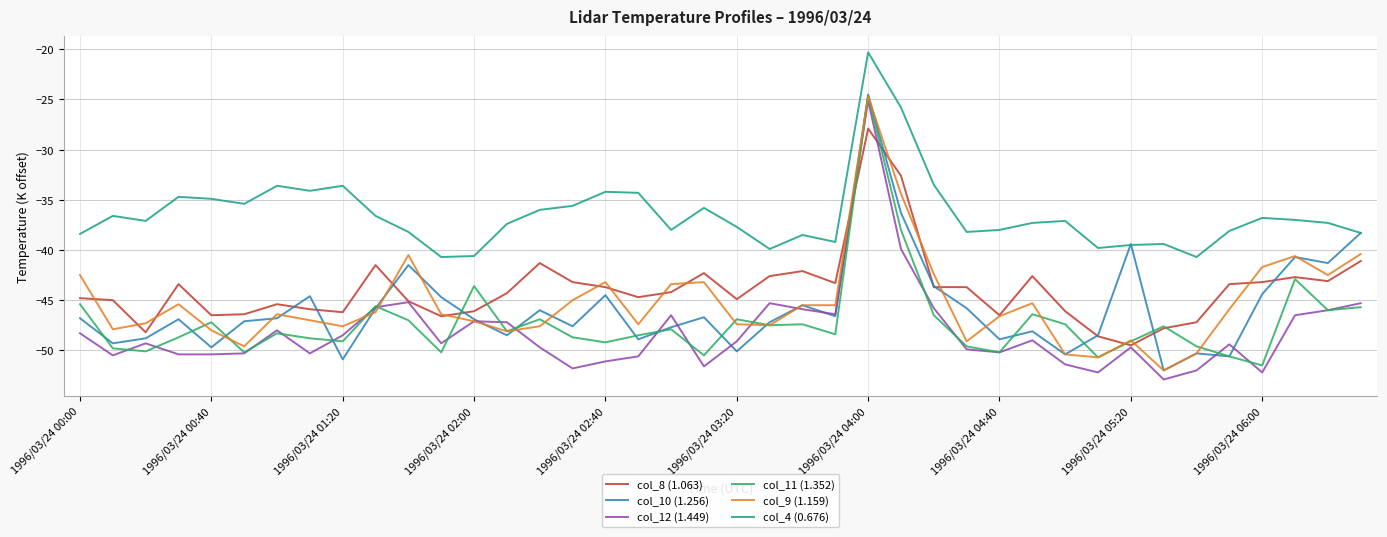

What is the minimum value for col_9 (1.159)?

-52.0